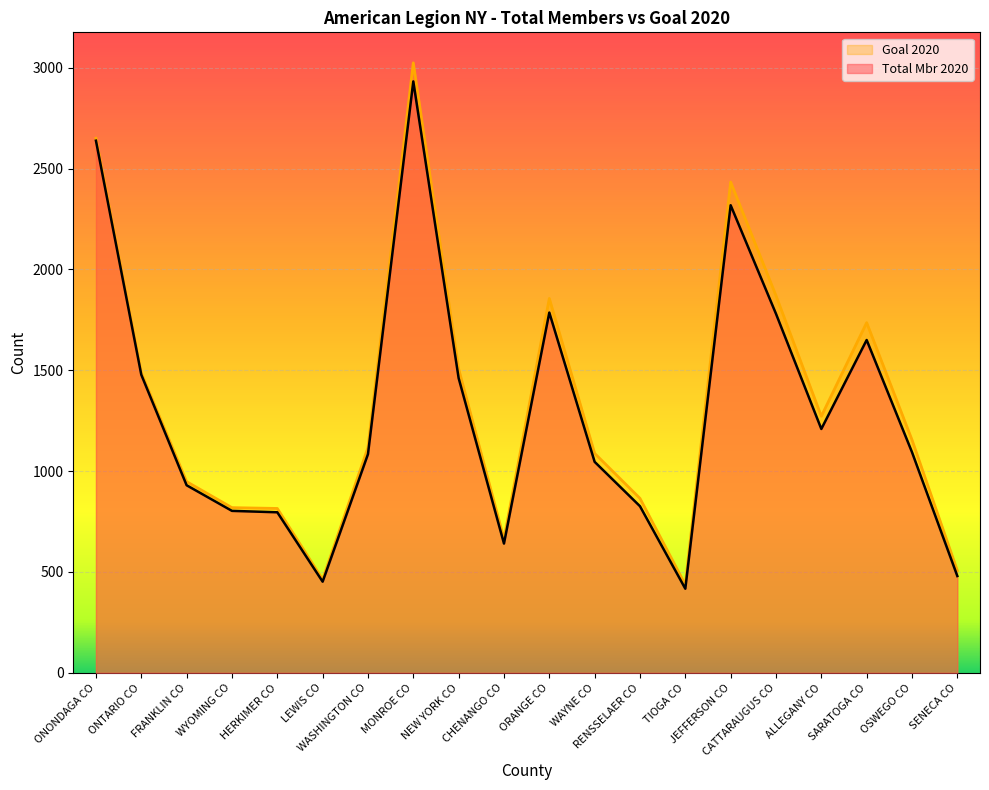

What is the minimum value shown in the chart?

417